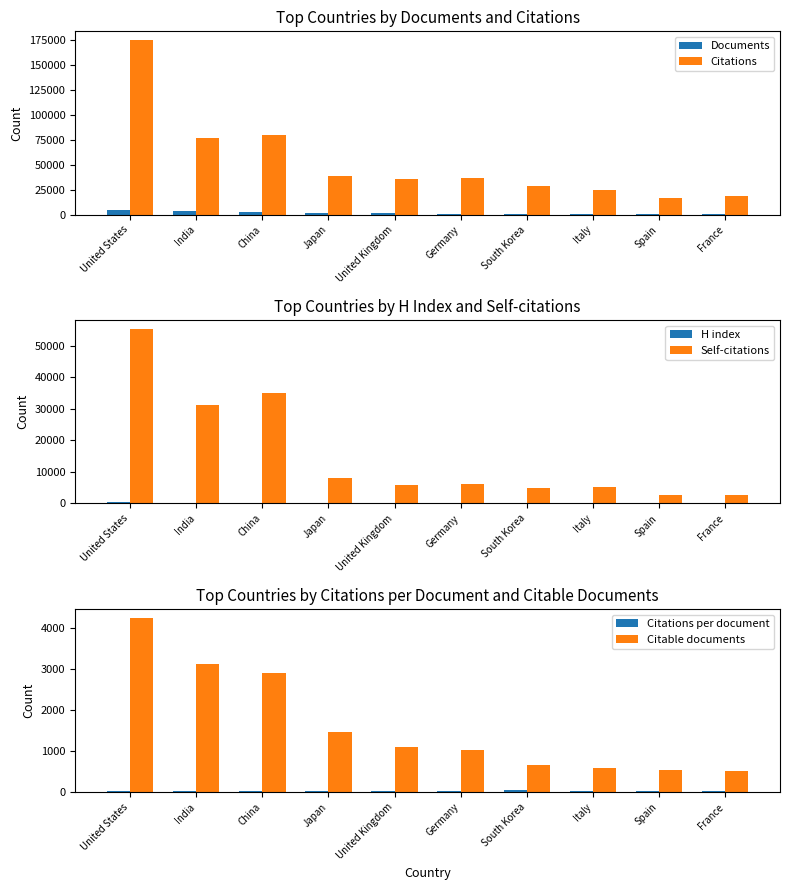

Does the chart contain any negative values?

No